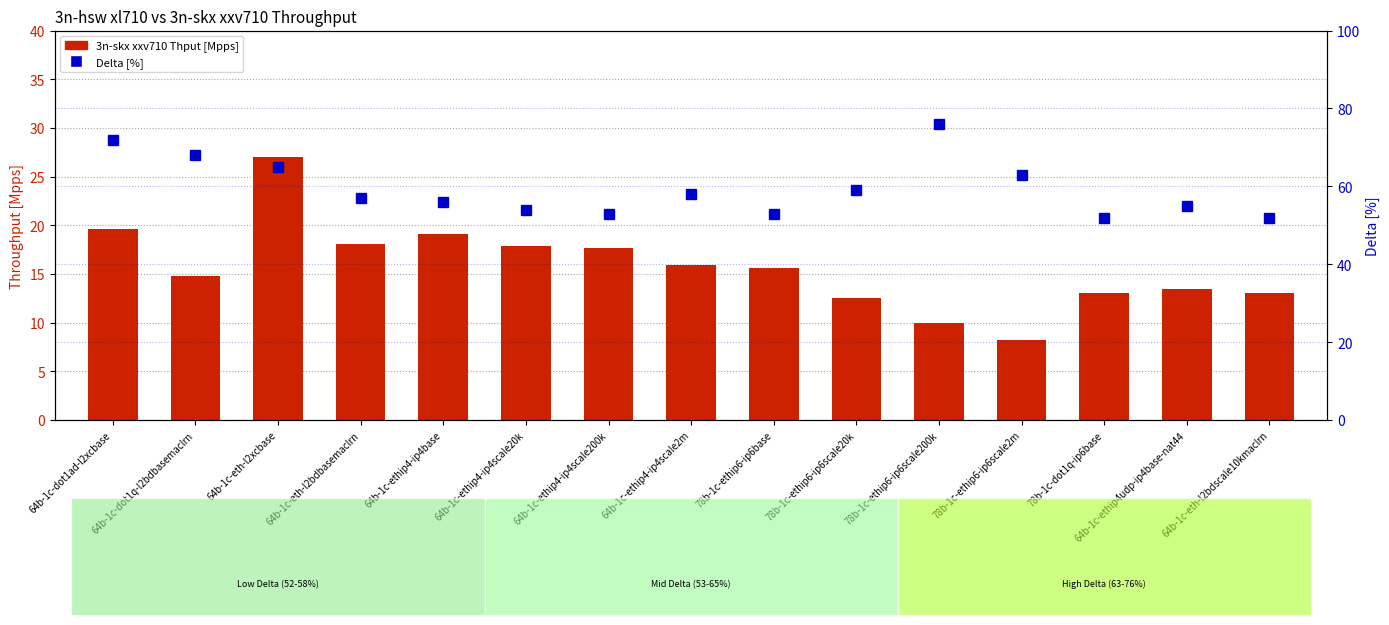

What is the label of the 15th bar from the left?

64b-1c-eth-l2bdscale10kmaclrn